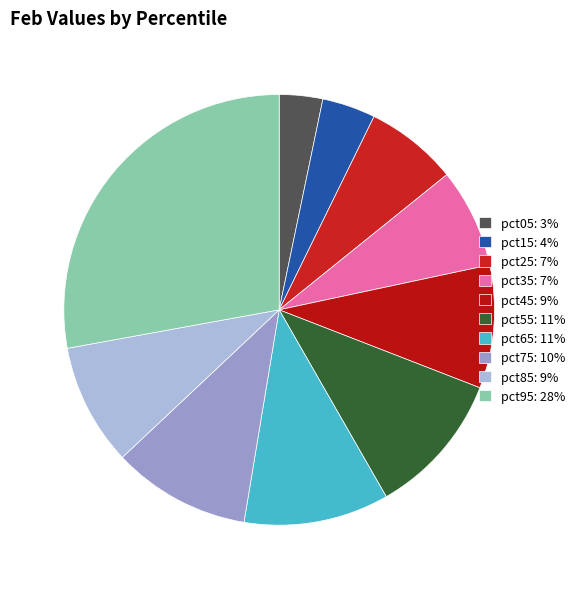

How many segments does this pie chart have?

10